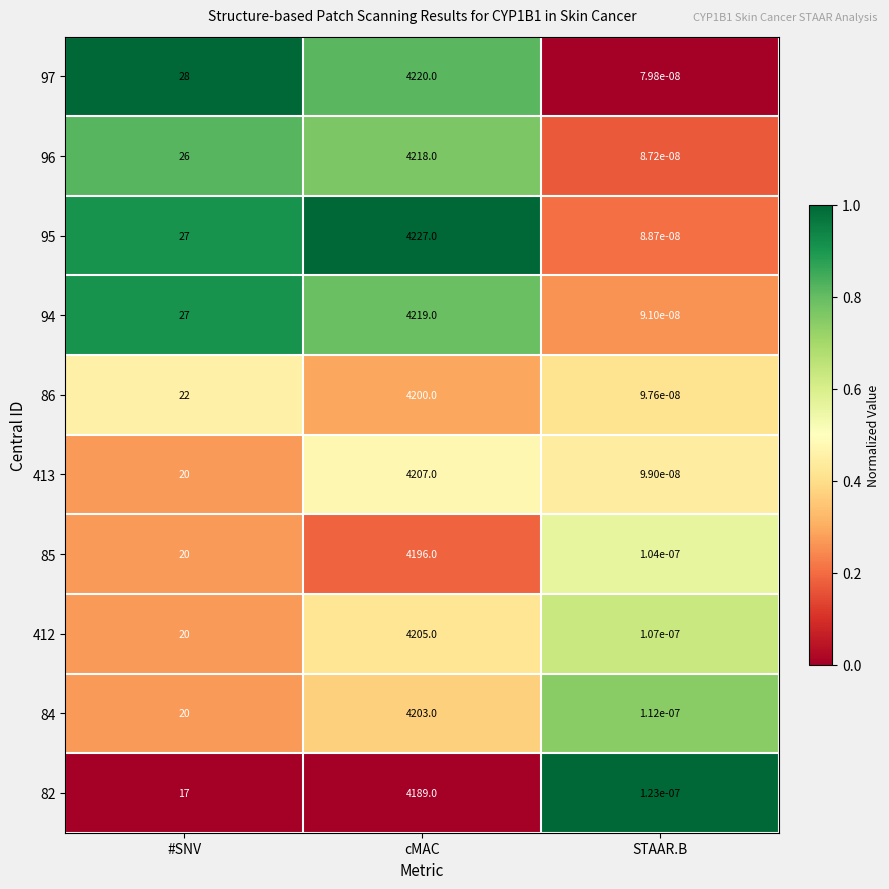

Which series has the largest total across all categories?

95